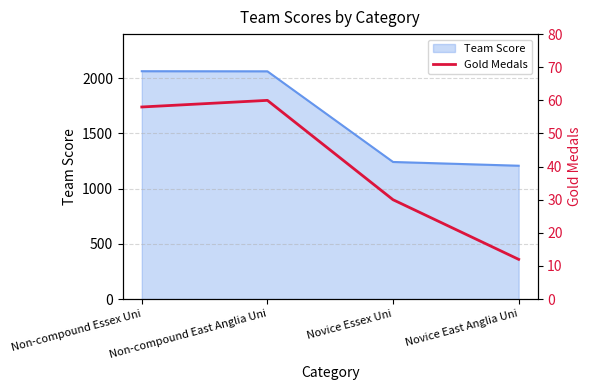

How many points are higher than both their immediate neighbors (excluding endpoints)?

1